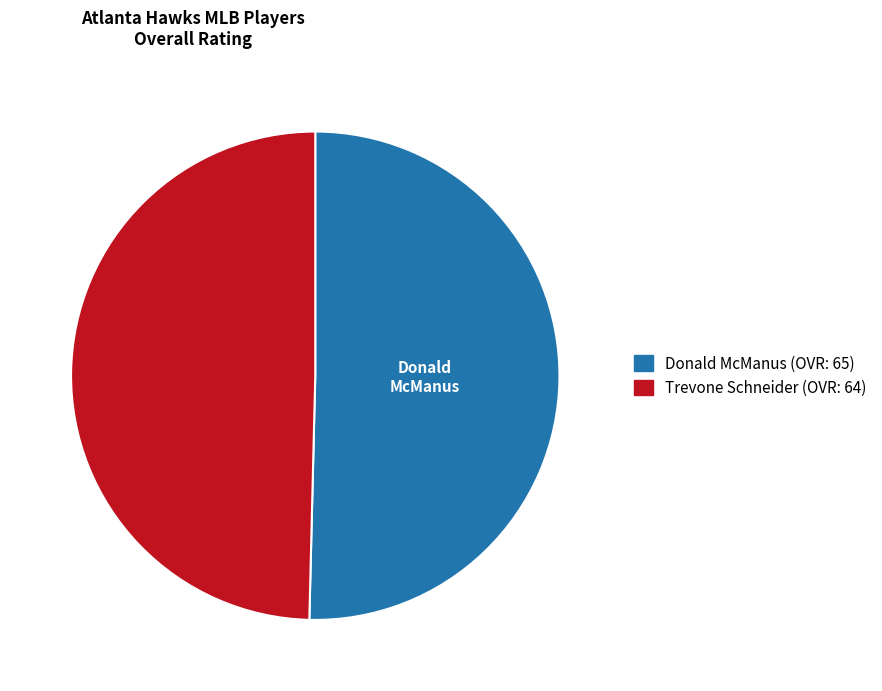

Rank the categories by value from highest to lowest.

Donald McManus, Trevone Schneider